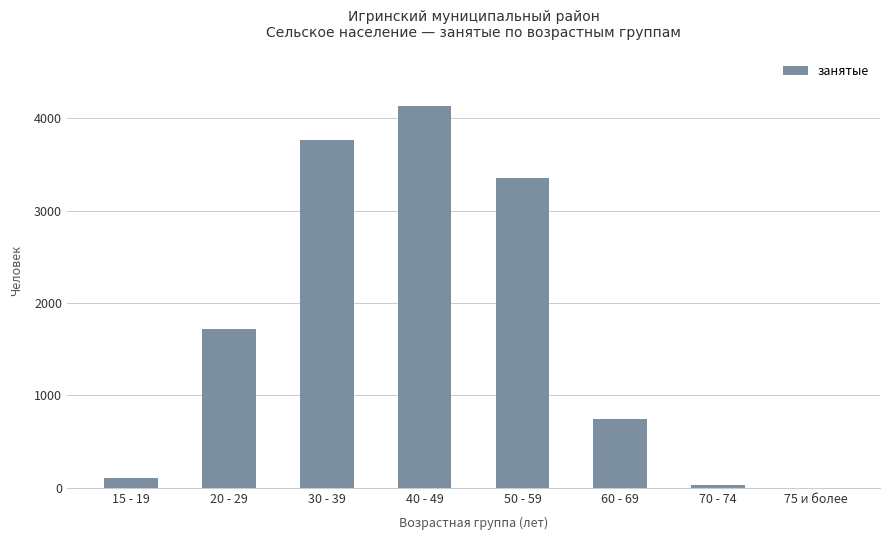

At which category does the chart reach its peak across all series?

40 - 49